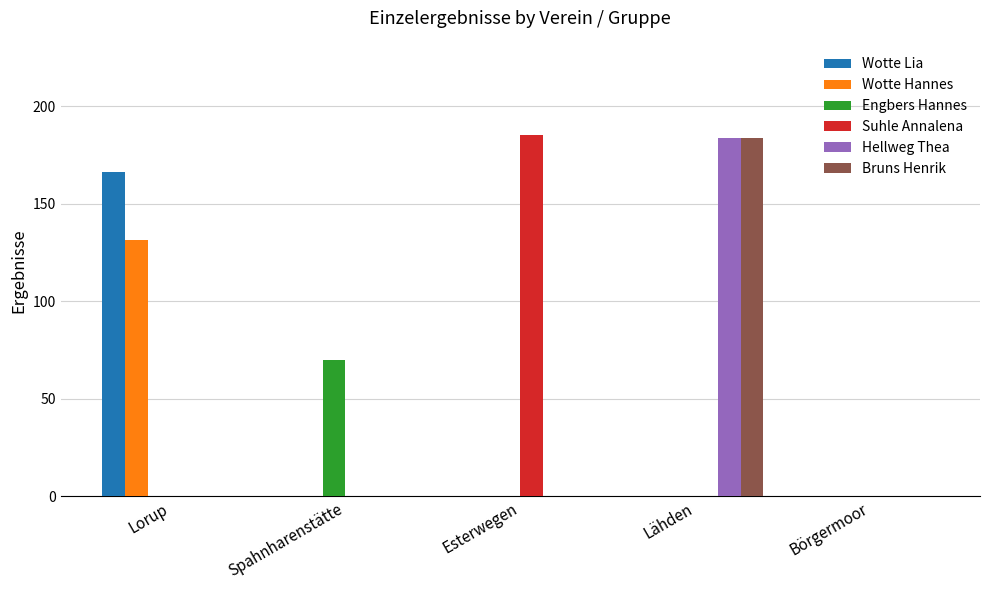

At which category is the sum across all series the highest?

Lähden